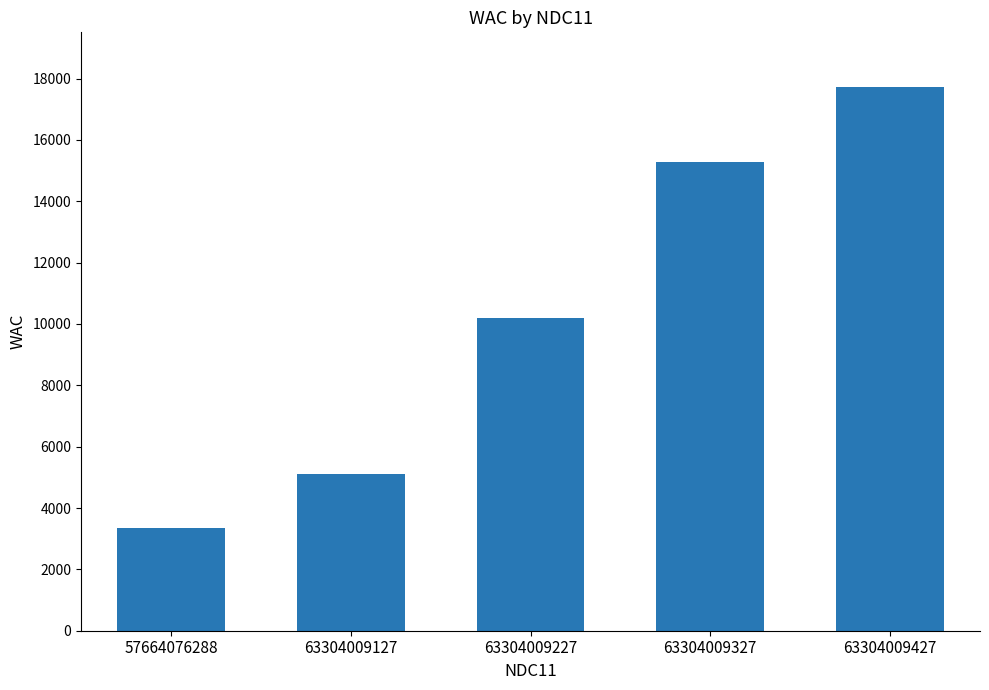

What is the difference between the second highest and second lowest values?

10185.6